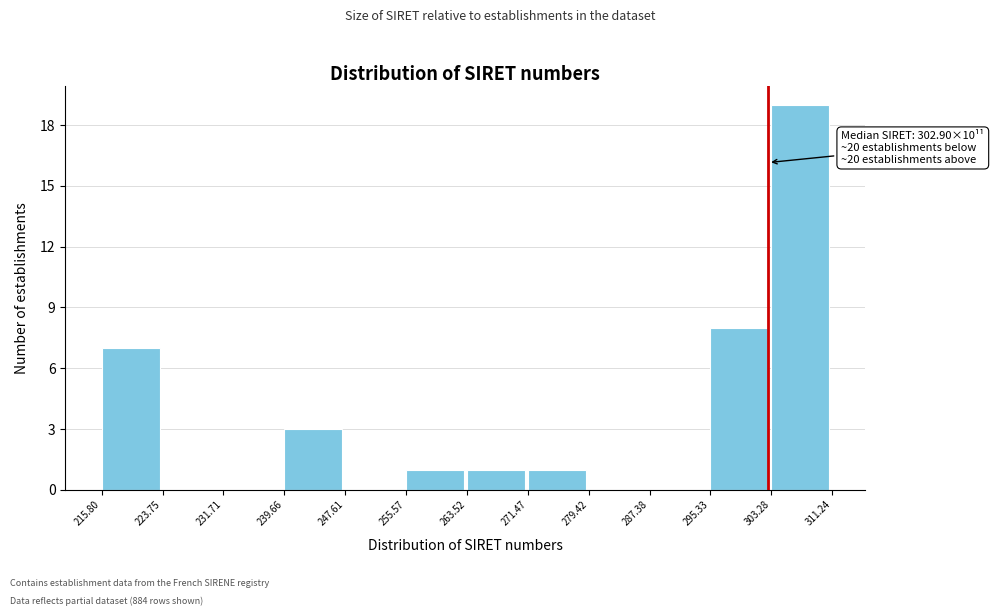

Over which range of the x-axis is the bar tallest?

303.28 to 311.24